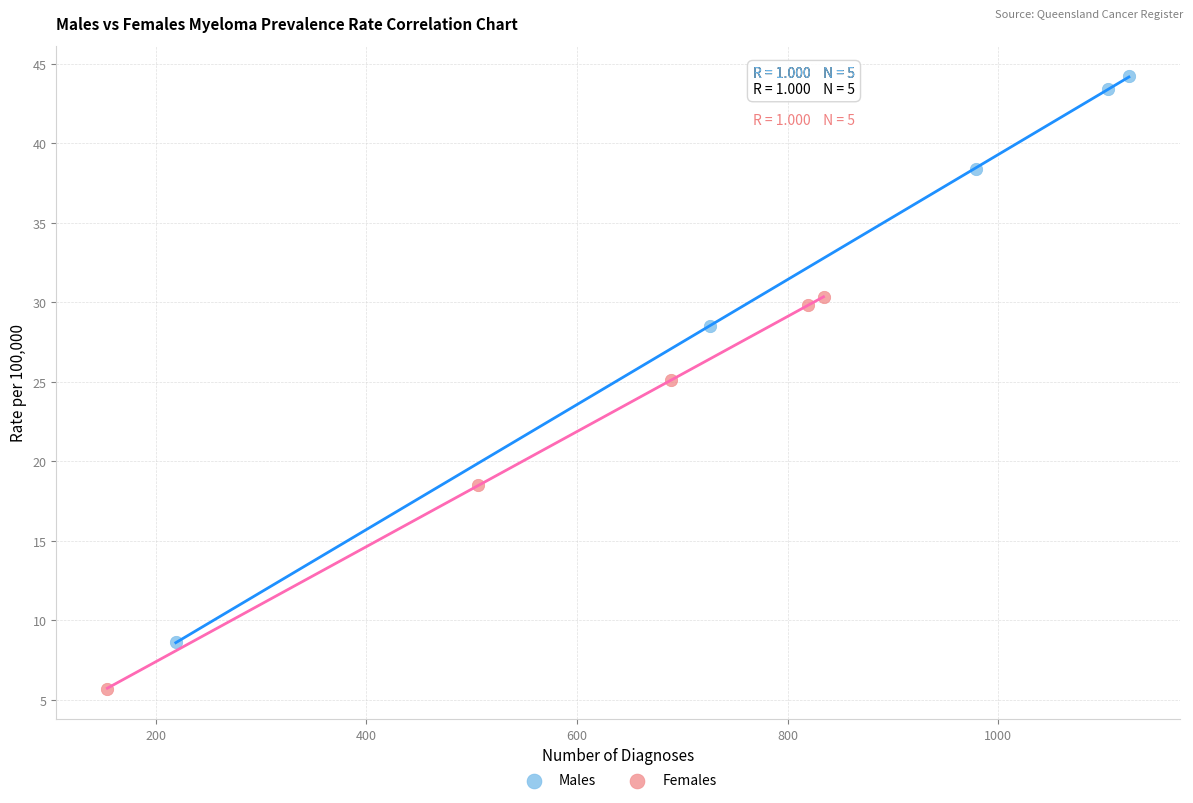

Which series reaches the maximum Y coordinate?

Males